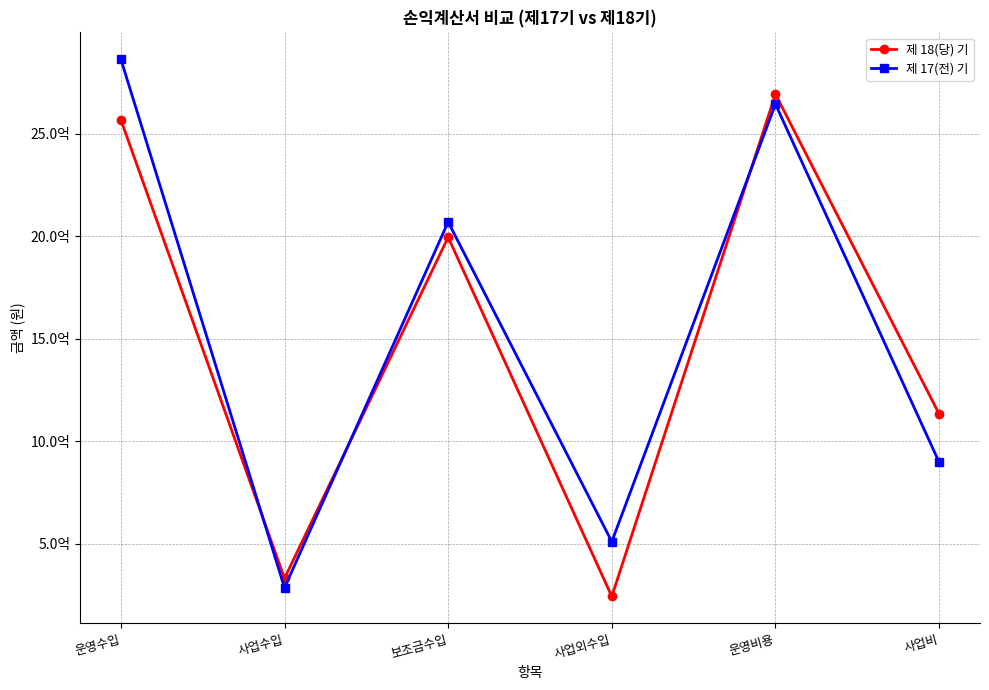

Does the chart have visible grid lines?

Yes